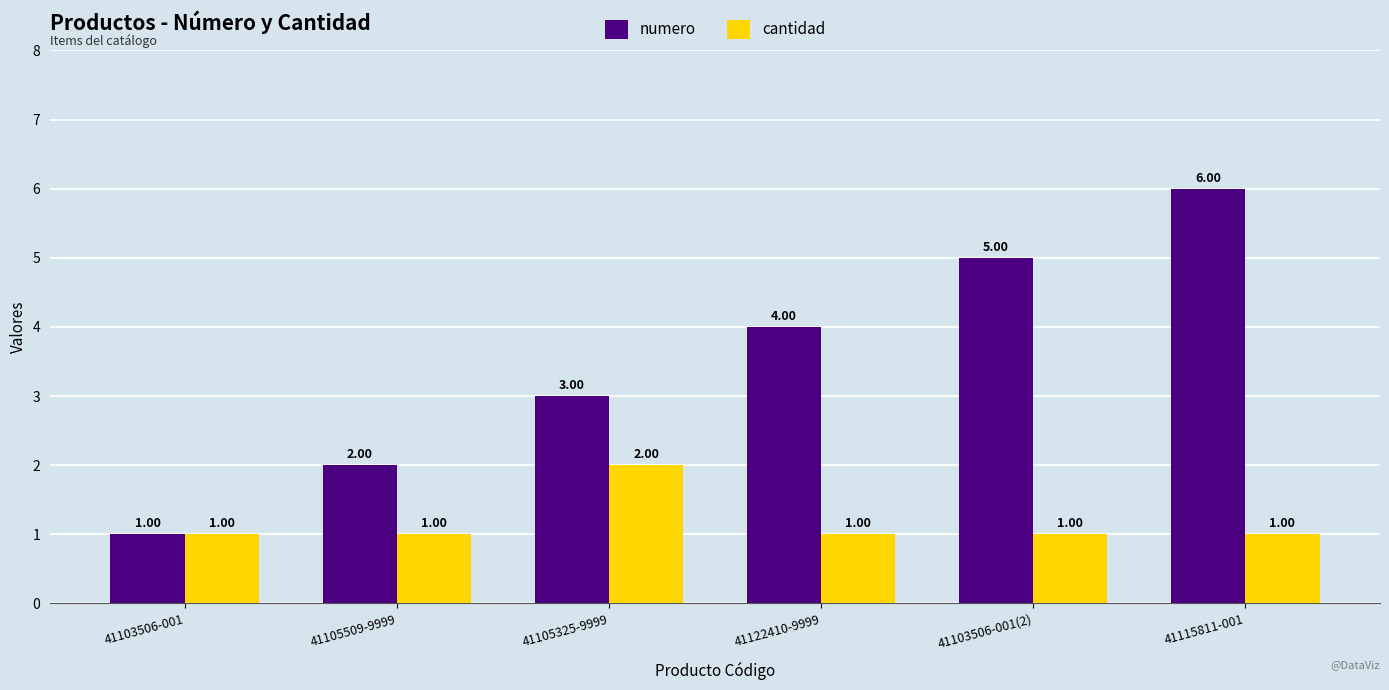

Which series has the largest range (max minus min)?

numero